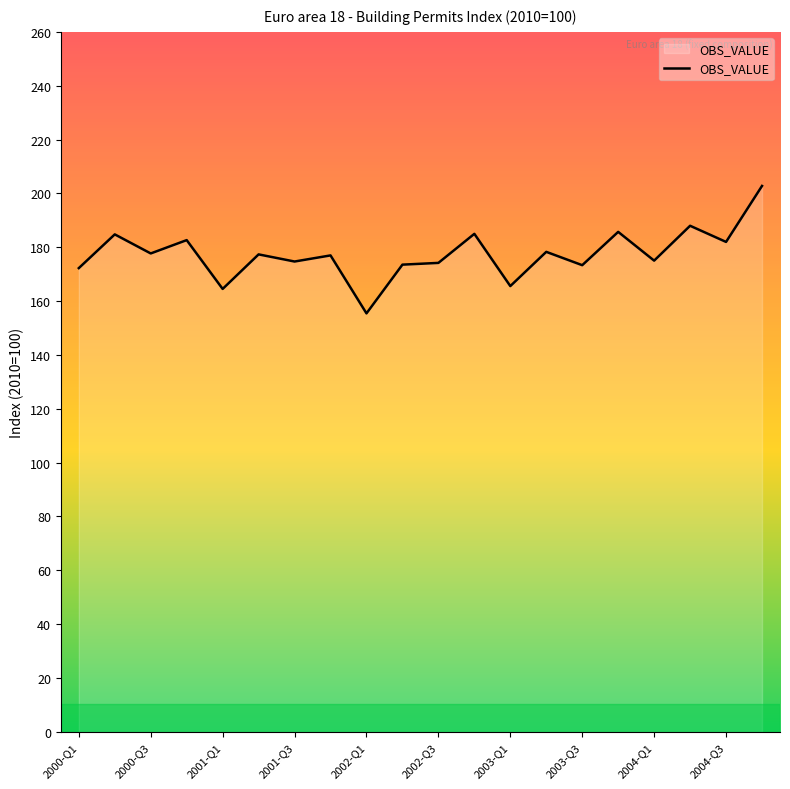

What is the difference between the maximum and minimum values?

47.3